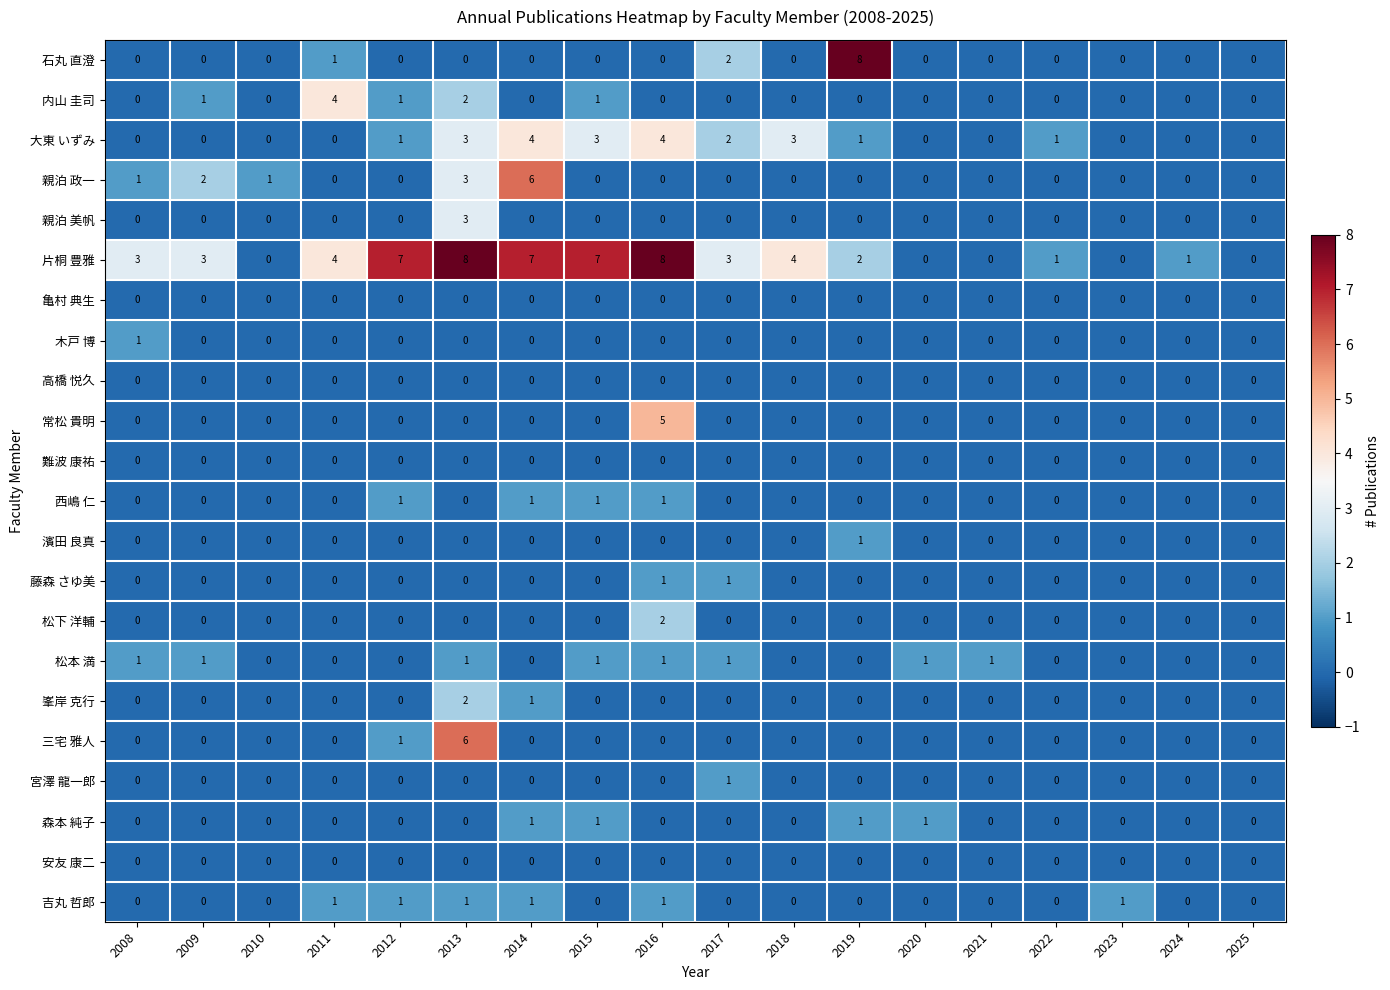

What is the greatest value displayed?

8